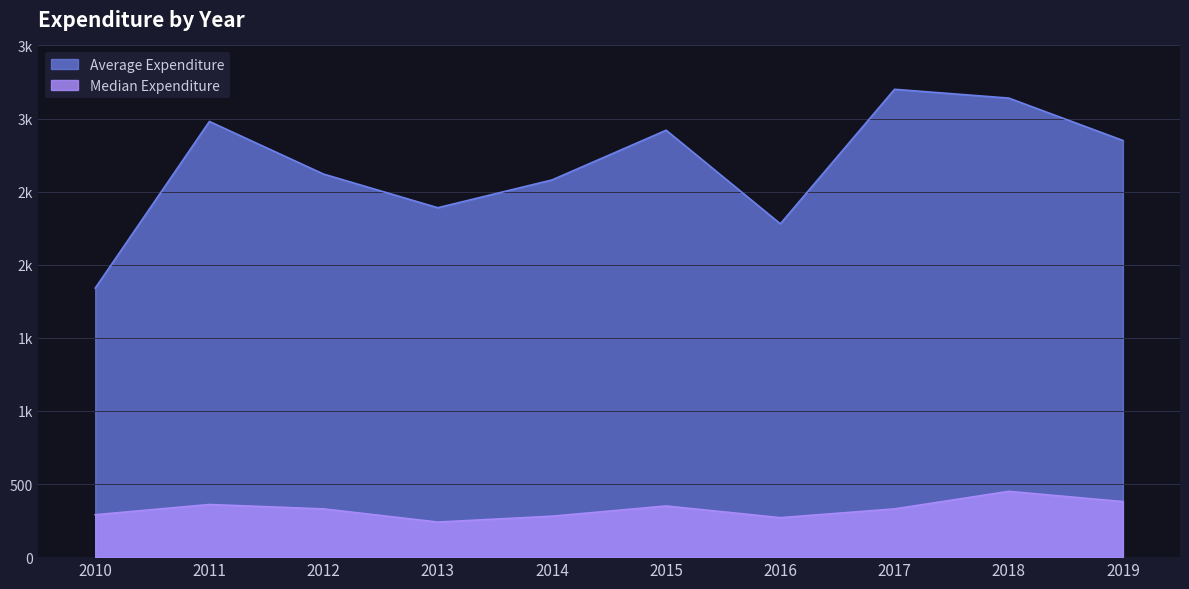

What is the approximate value of Median Expenditure at 2014?

280